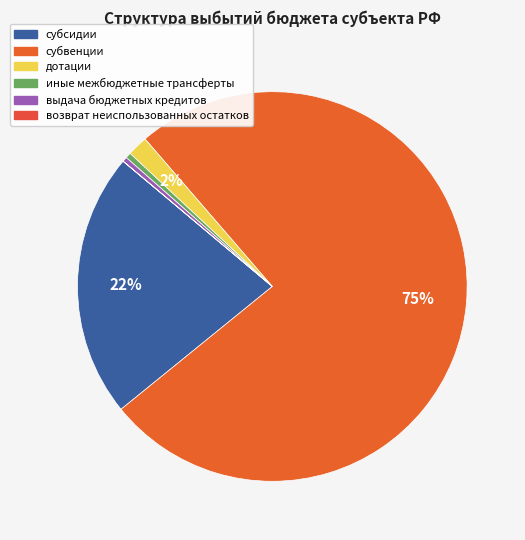

Is there any slice that represents more than half of the pie?

Yes